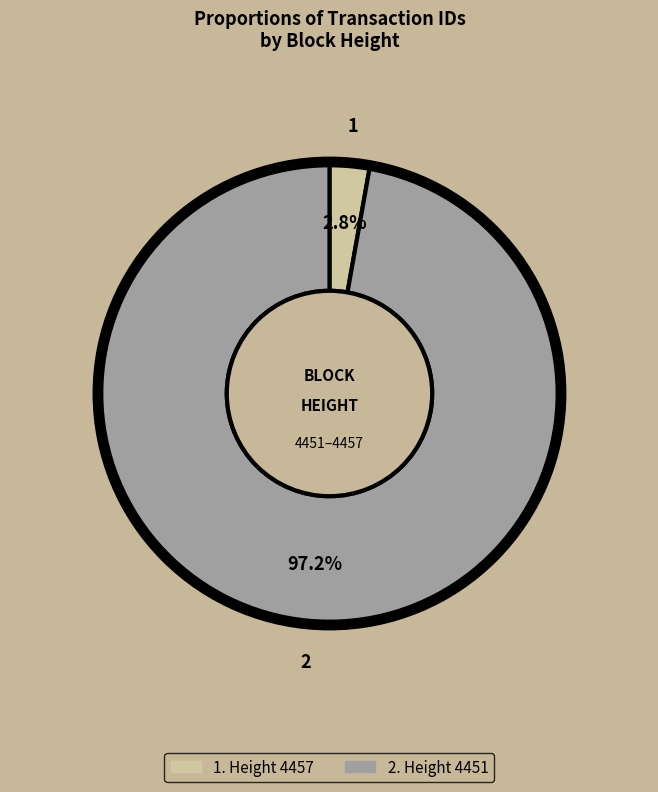

Is there any slice that represents more than half of the pie?

Yes